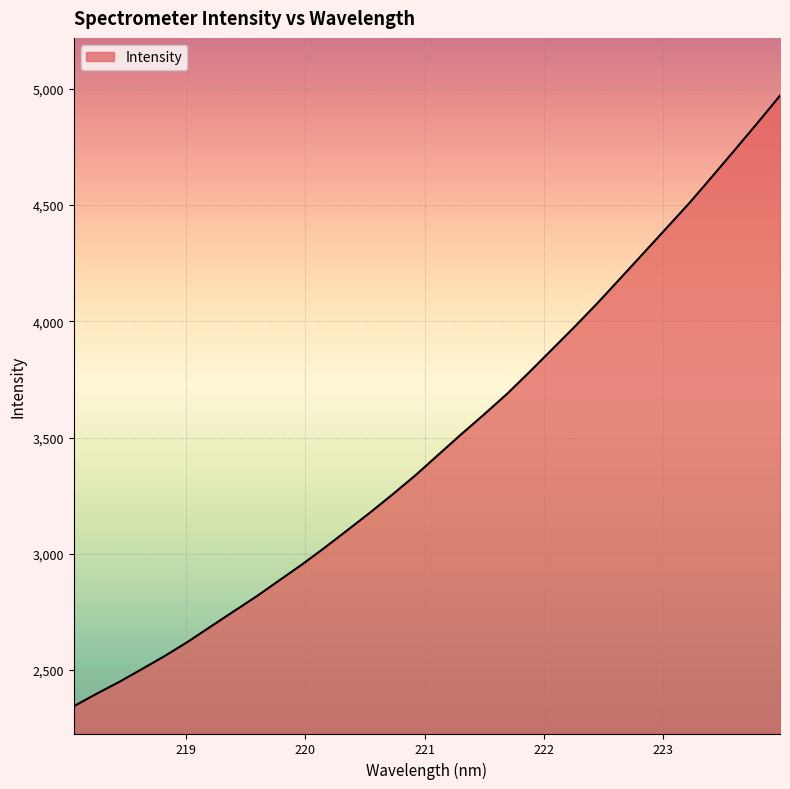

What is the difference between the maximum and minimum values?

2625.4